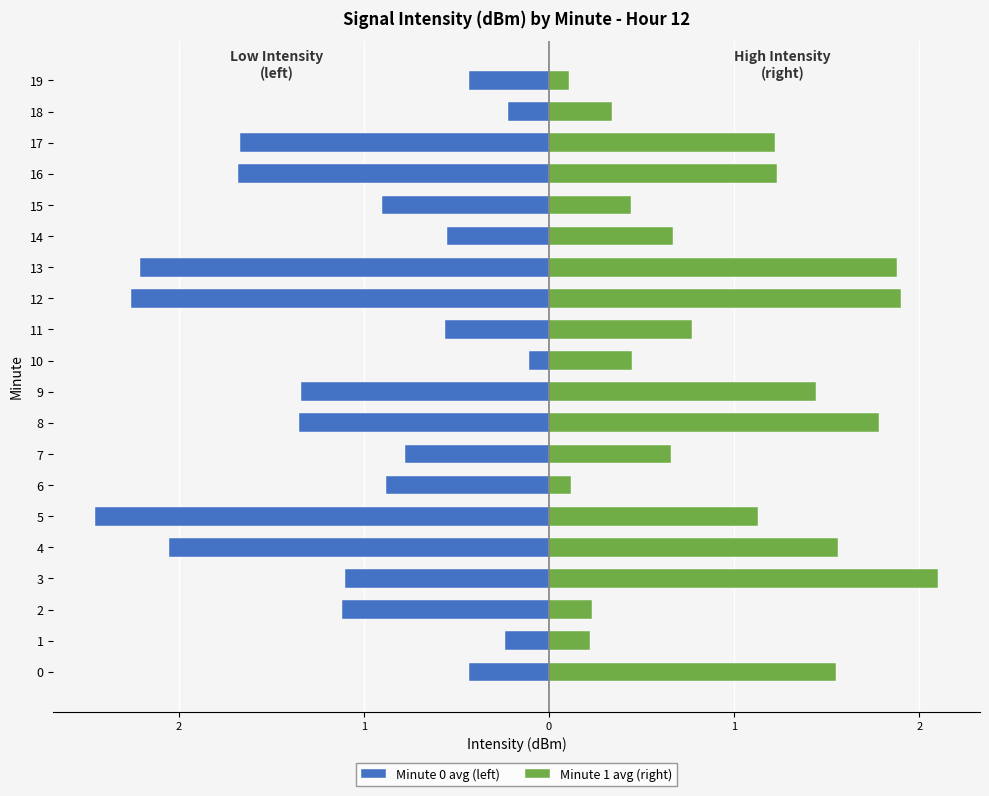

Reading left to right, extract all data points from this chart.

Minute 0 avg (left): -0.4	-0.2	-1.1	-1.1	-2.1	-2.4	-0.9	-0.8	-1.3	-1.3	-0.1	-0.6	-2.3	-2.2	-0.6	-0.9	-1.7	-1.7	-0.2	-0.4
Minute 1 avg (right): 1.6	0.2	0.2	2.1	1.6	1.1	0.1	0.7	1.8	1.4	0.4	0.8	1.9	1.9	0.7	0.4	1.2	1.2	0.3	0.1